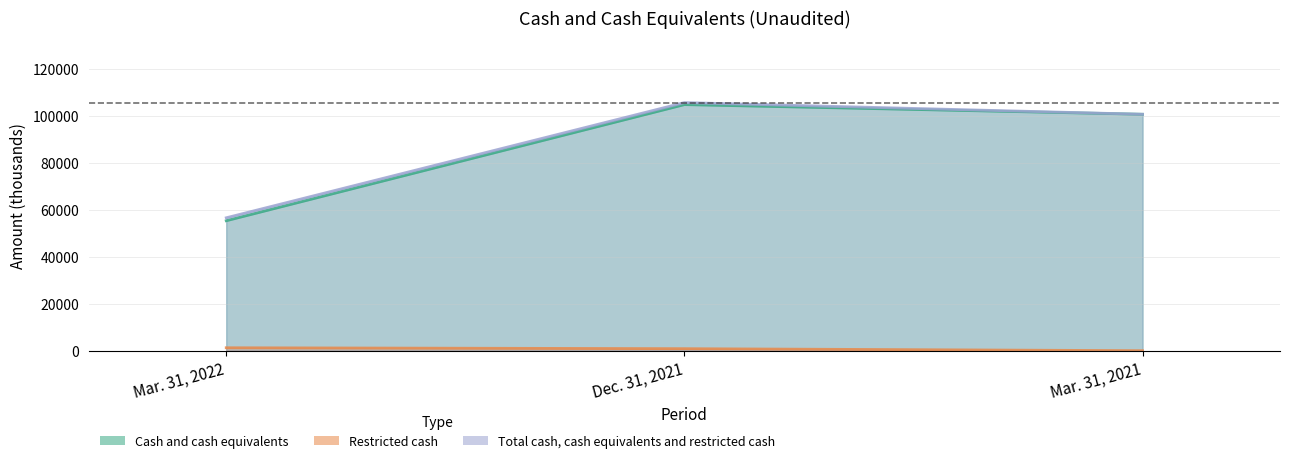

List the labels in order of Cash and cash equivalents value, smallest first.

Mar. 31, 2022, Mar. 31, 2021, Dec. 31, 2021